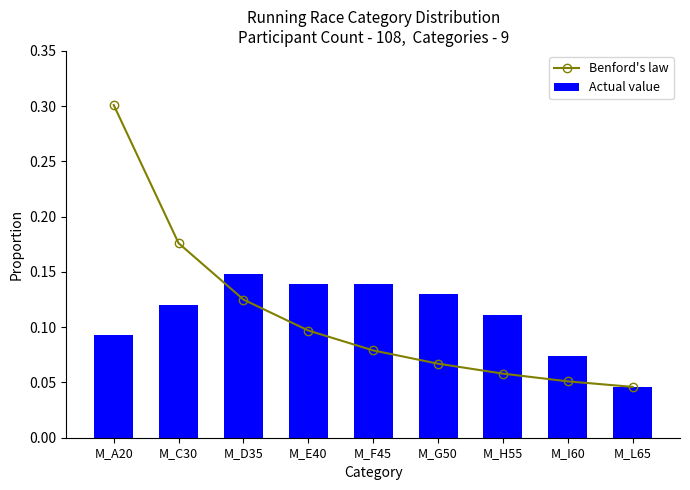

What is the sum of all Benford's law values?

1.0